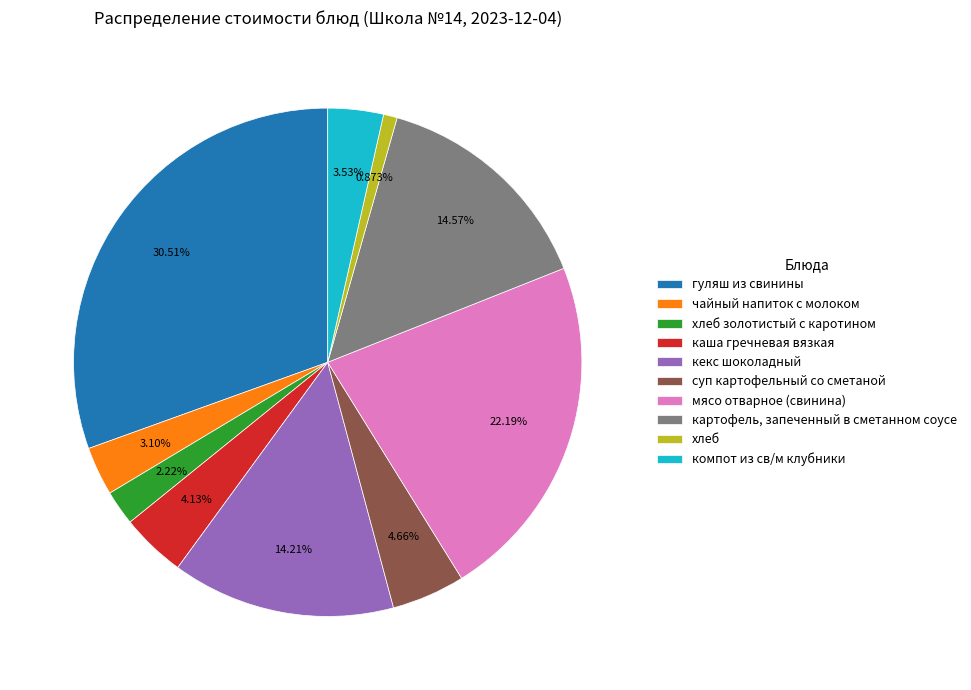

How many slices are in this pie chart?

10